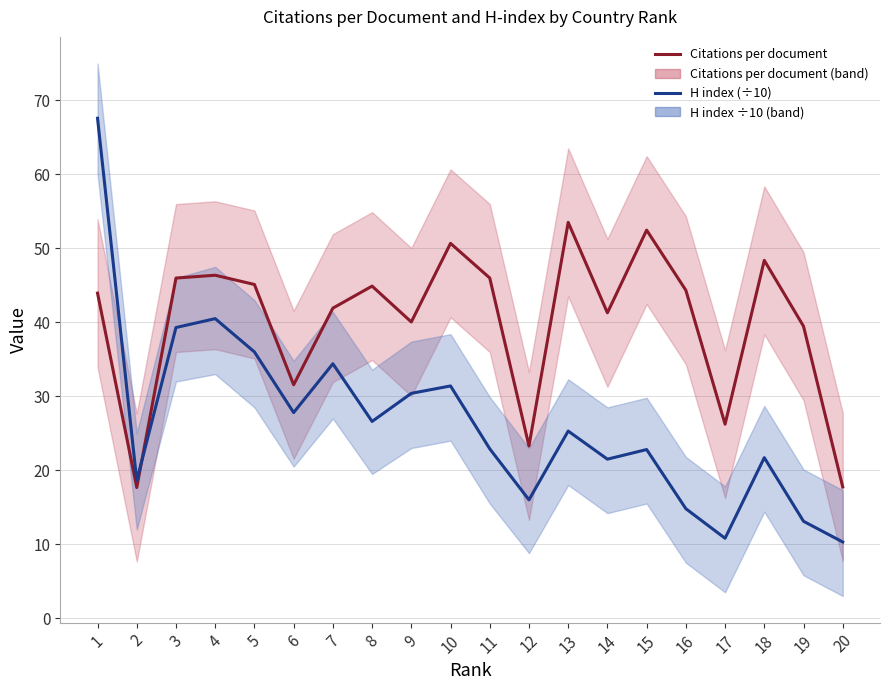

True or false: H index (÷10) has a value of 13.1 at 19.

True